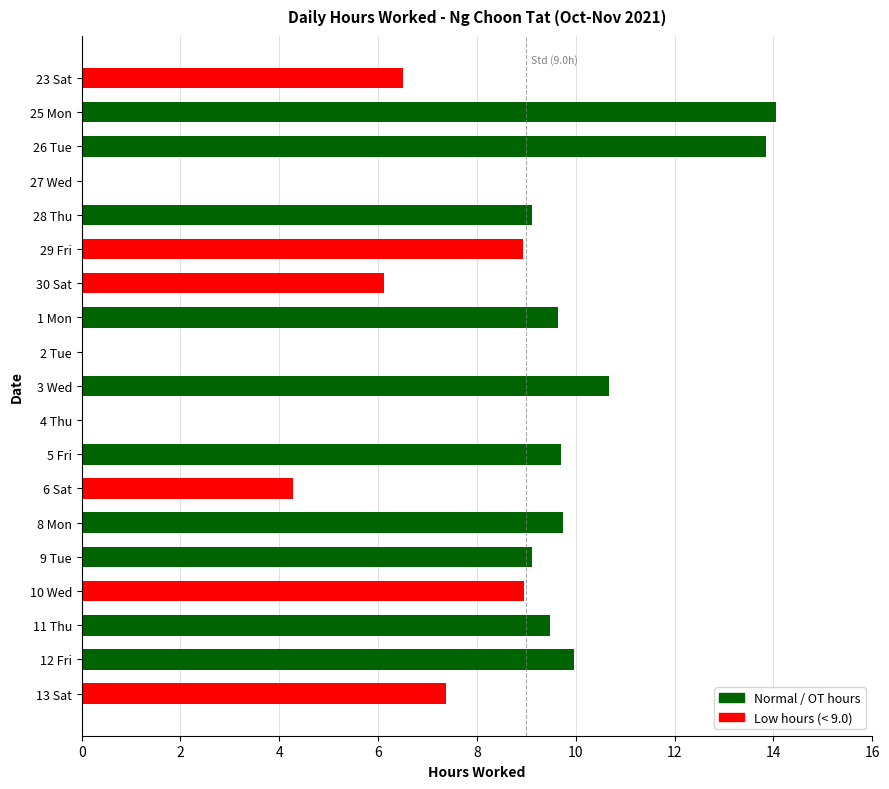

Are the bars horizontal?

Yes